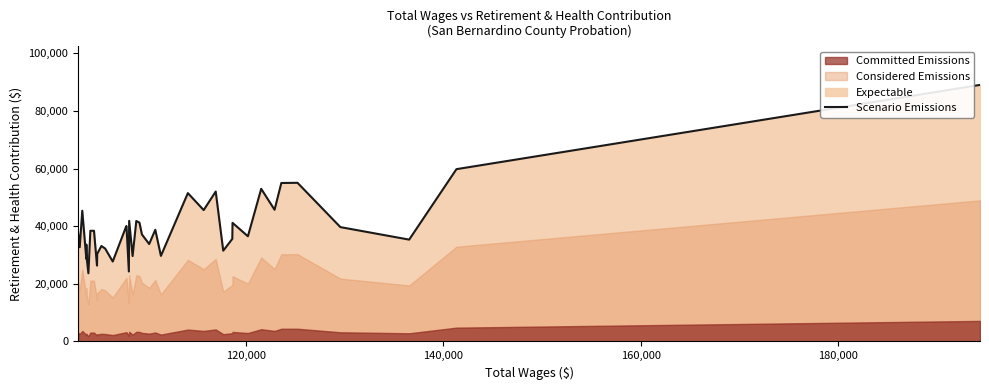

What is the minimum value shown in the chart?

23649